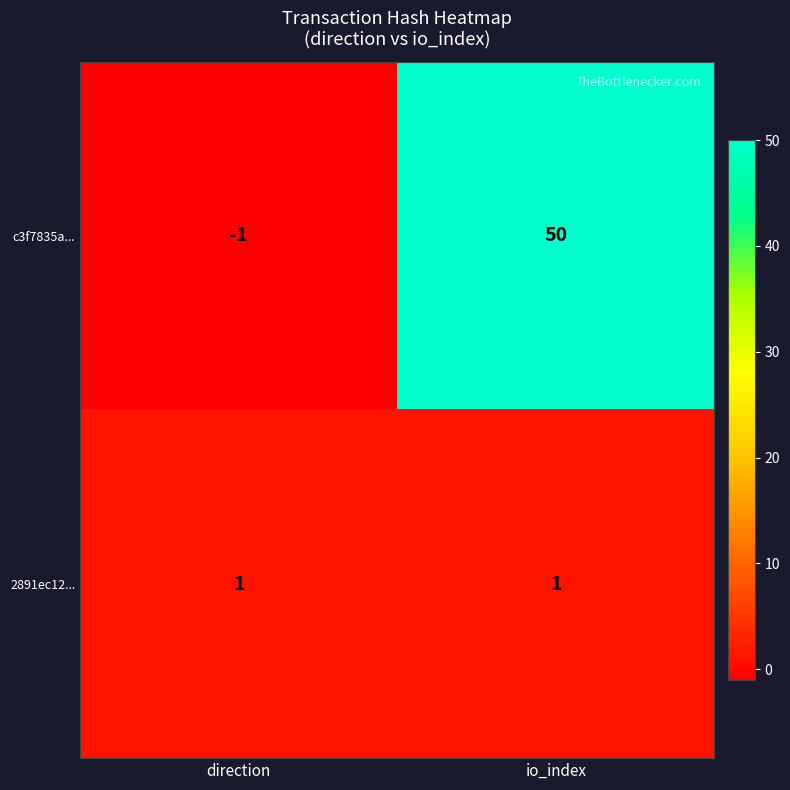

Count the number of categories in the chart.

2